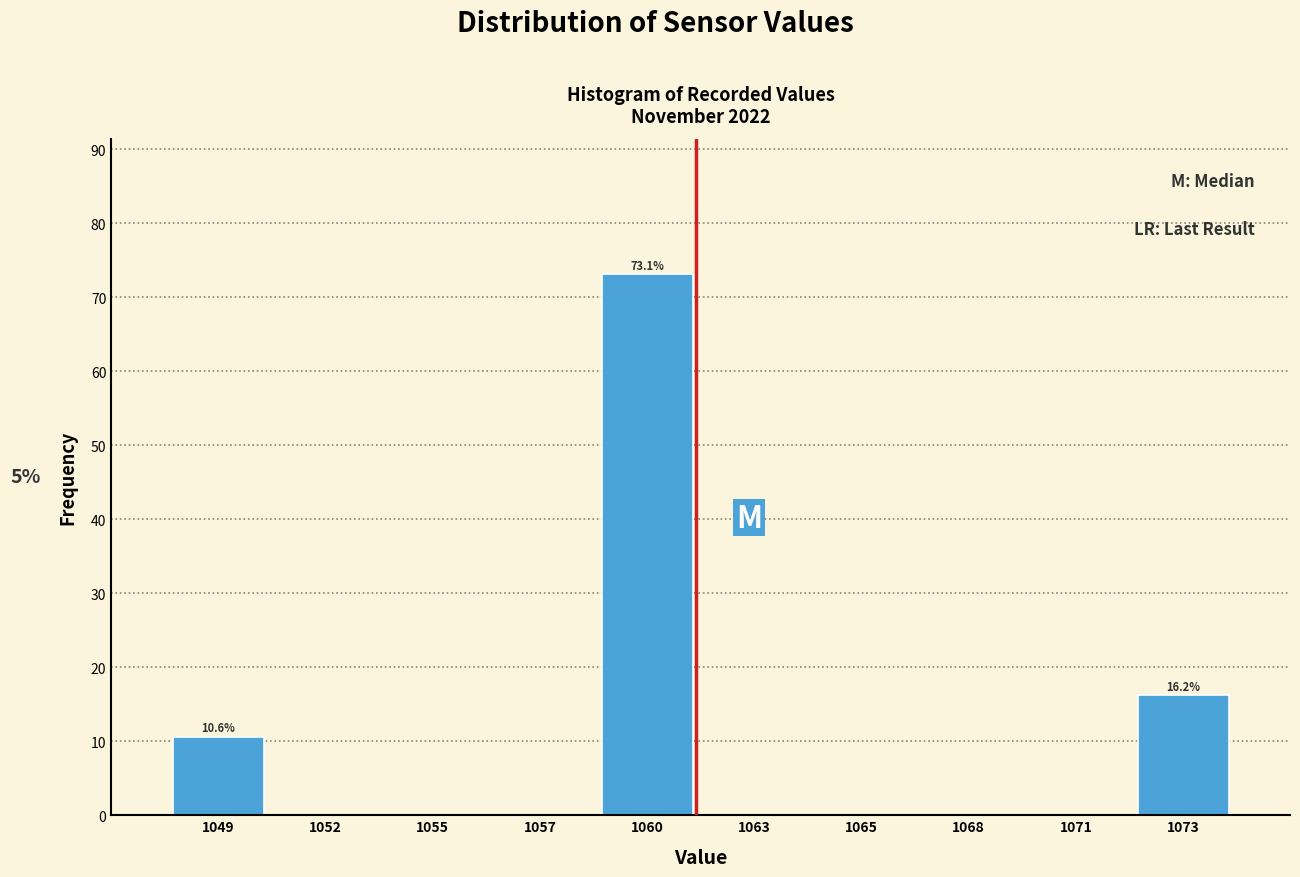

Which label corresponds to the largest value in the chart?

1060